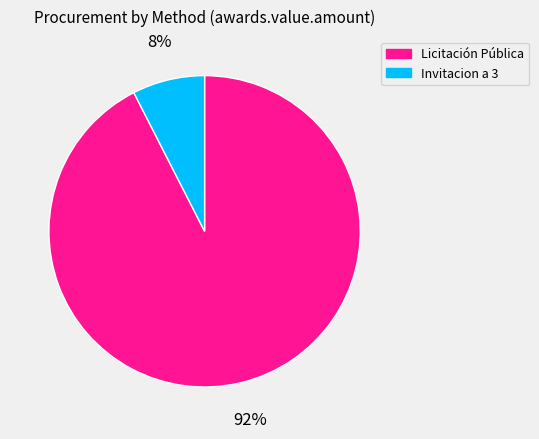

Rank the categories by value from highest to lowest.

Licitación Pública, Invitacion a 3